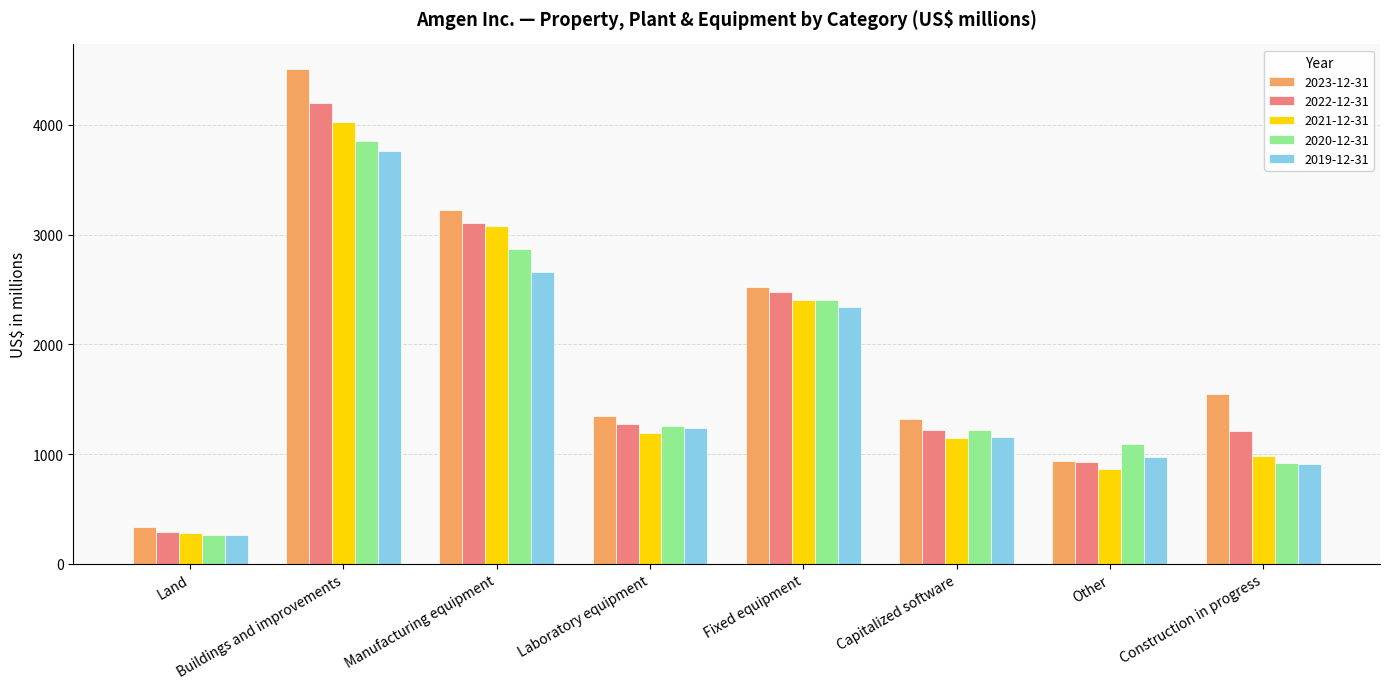

What is the sum of the 2022-12-31 values at Other and Construction in progress?

2142